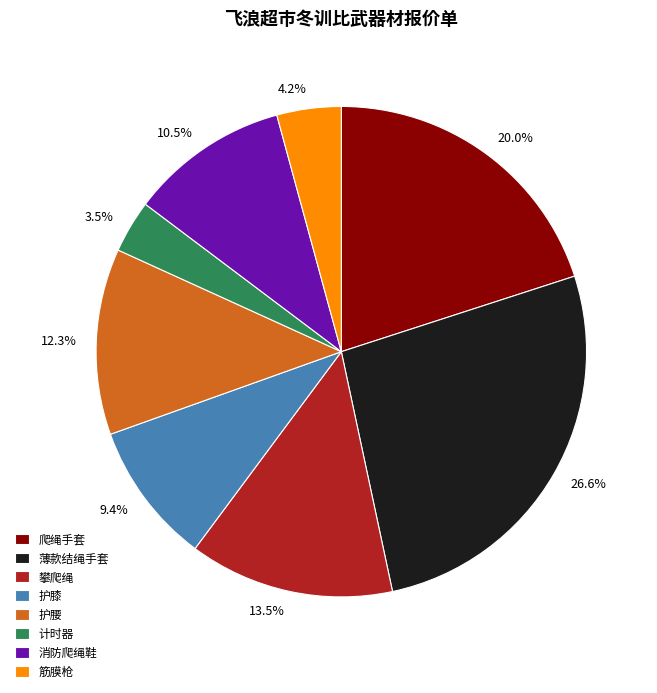

How many slices are in this pie chart?

8